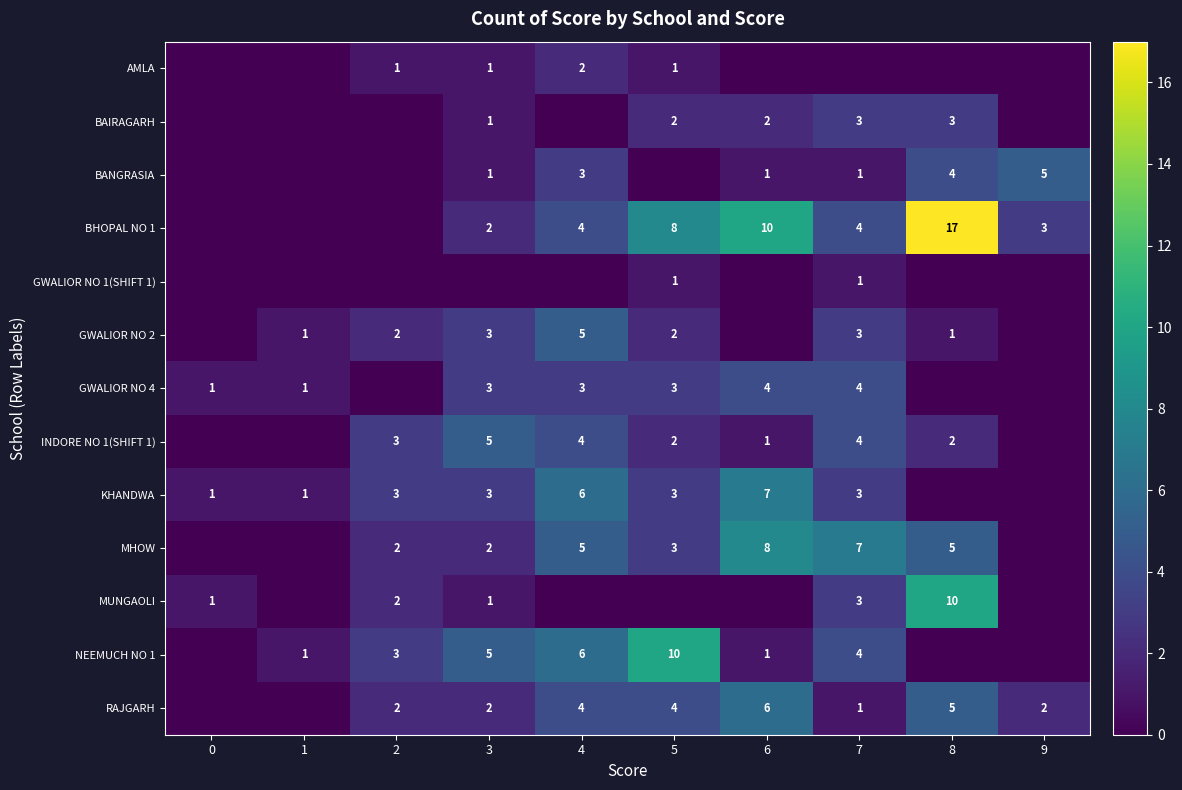

The INDORE NO 1(SHIFT 1) series shows 2 at 8. True or false?

True